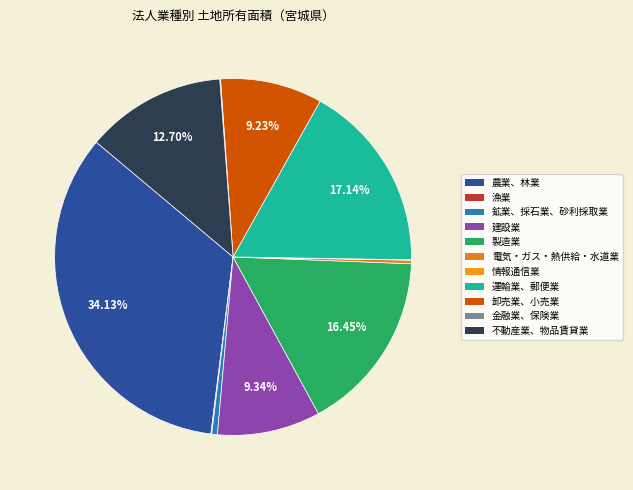

Is there any slice that represents more than half of the pie?

No